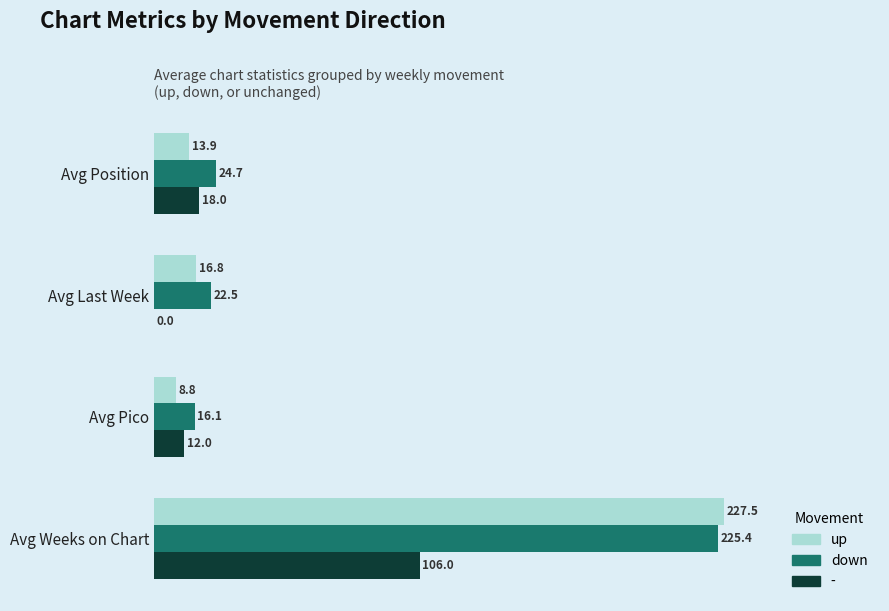

At which category is the sum across all series the highest?

Avg Weeks on Chart